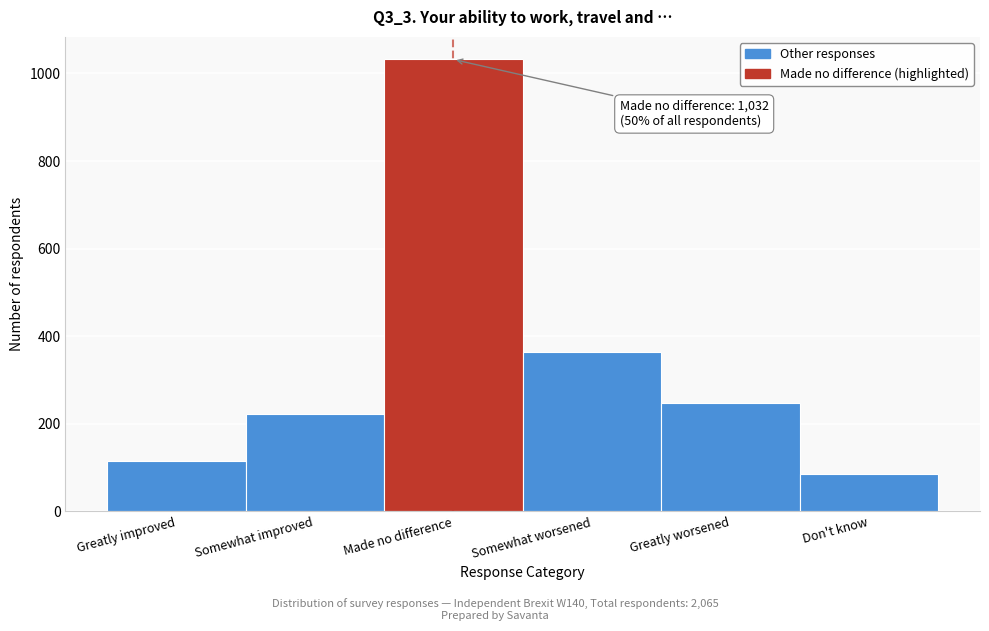

Reading left to right, transcribe all the data shown in this chart.

114	223	1032	364	247	85